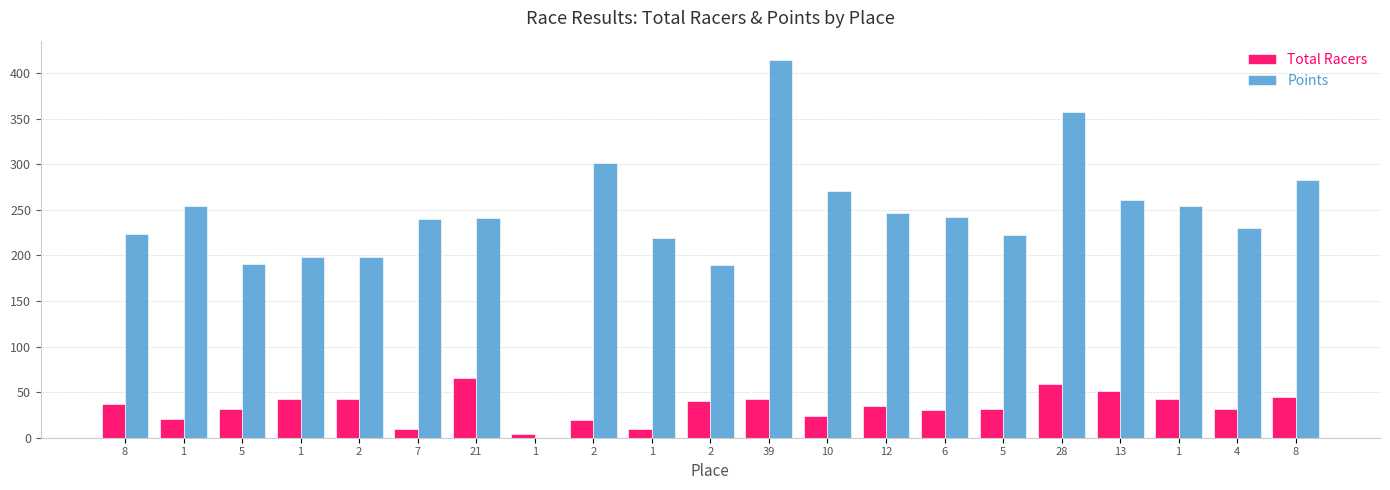

Does the chart contain stacked bars?

No